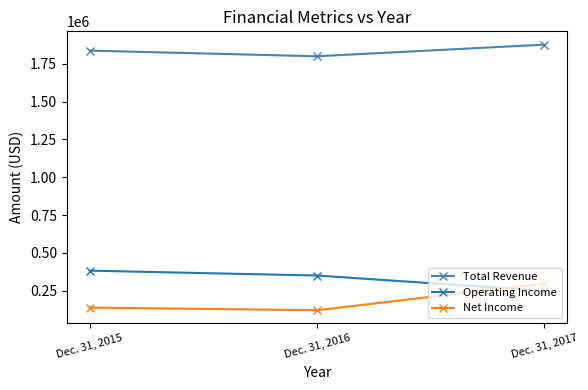

Reading right to left, transcribe all the data shown in this chart.

Total Revenue: 1876869	1799793	1837132
Operating Income: 249612	350732	383004
Net Income: 297553	121721	138984